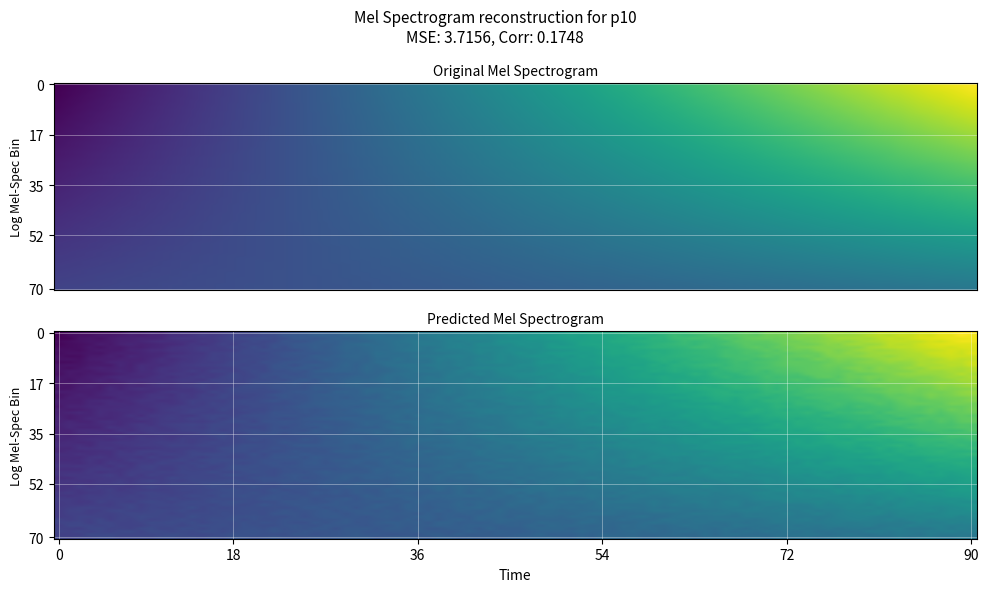

At how many categories does at least one series exceed 8?

1